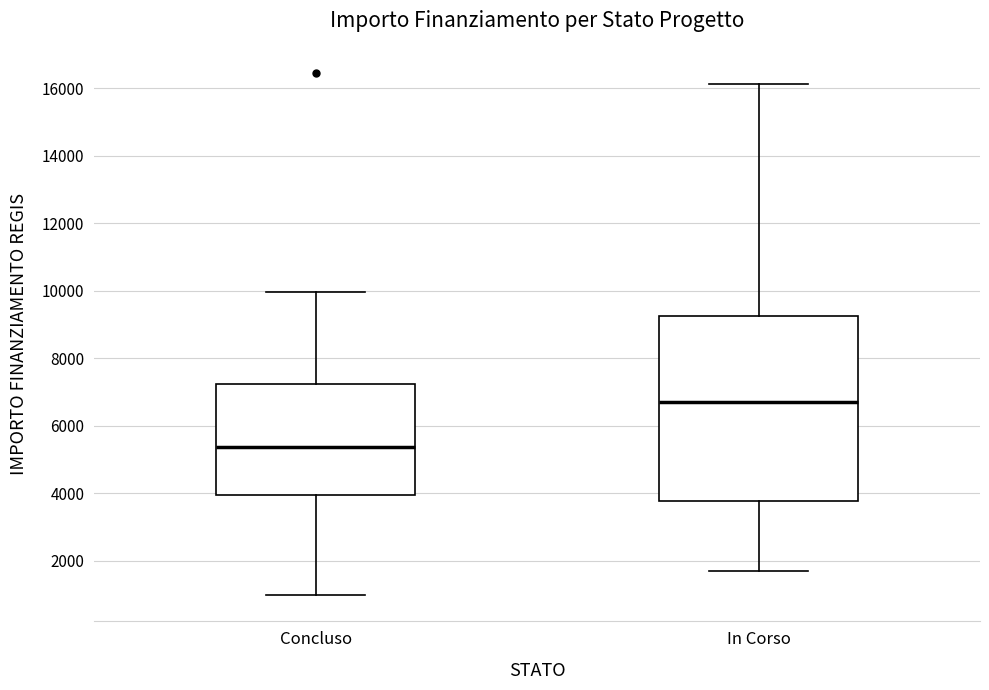

Reading left to right, read every box against the y-axis: the position of its median line, the range the box covers, and the ends of its whiskers. The values are not printed on the chart, so give them approximately, as read against the axis.

Concluso: median 5400, box 4000 to 7200, whiskers 1000 to 10000
In Corso: median 6600, box 3800 to 9200, whiskers 1800 to 16200